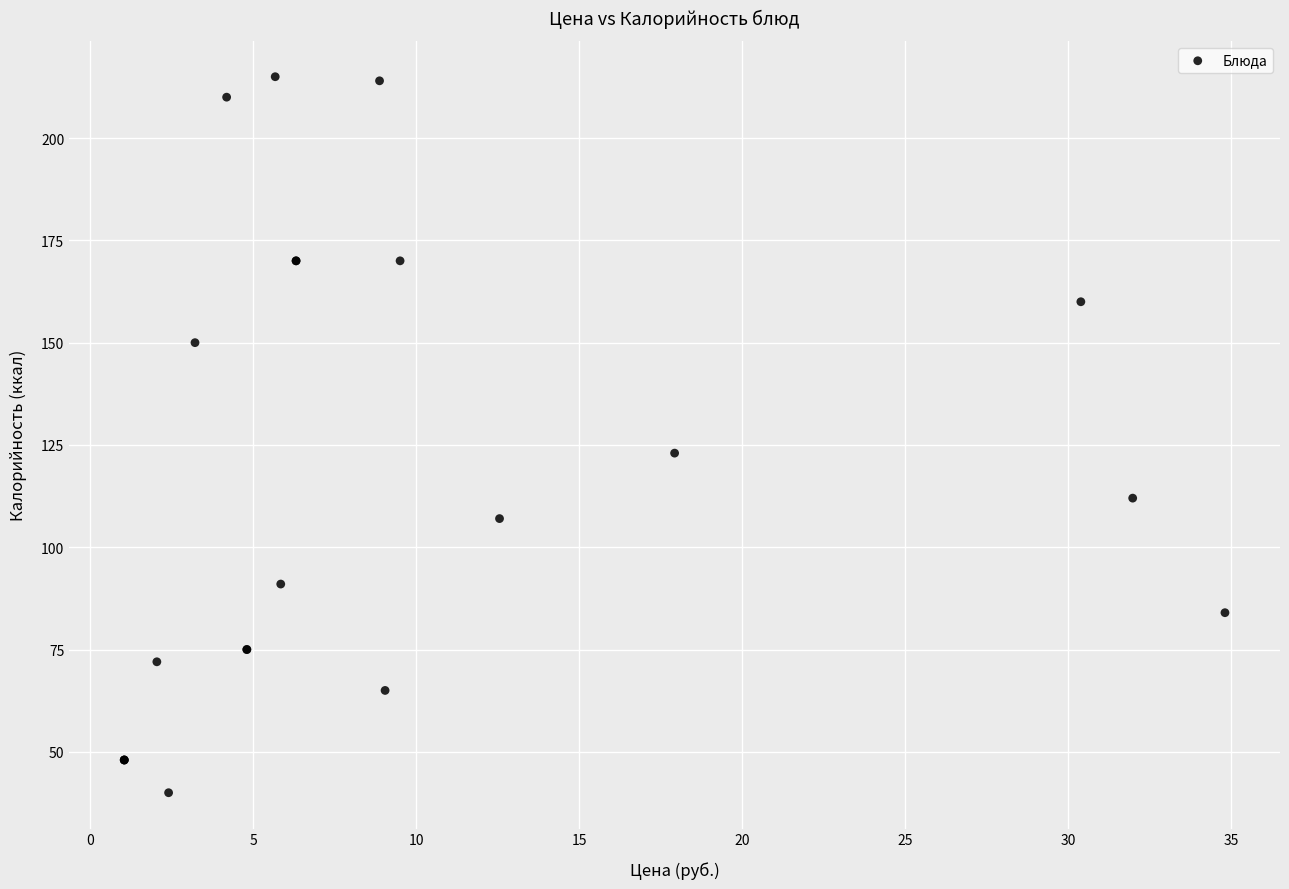

What Y value in the scatter plot is closest to 127?

123